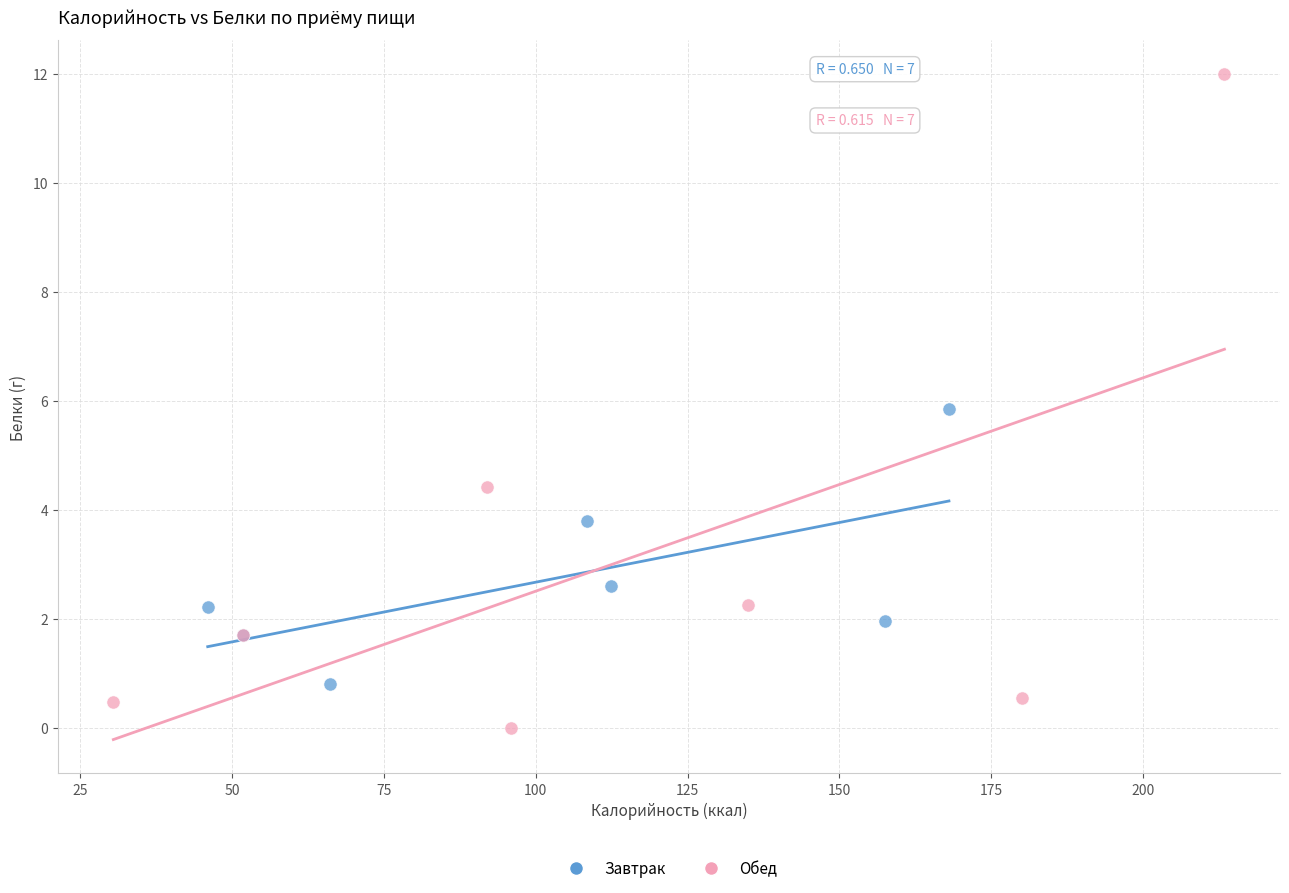

Which series contains the highest Y value?

Обед